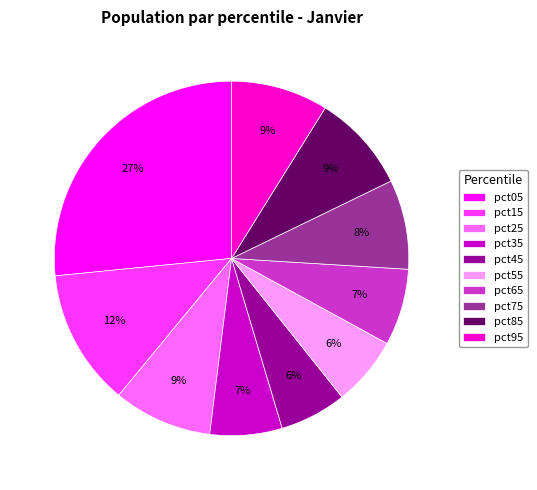

Does pct75 account for over 50% of the chart?

No